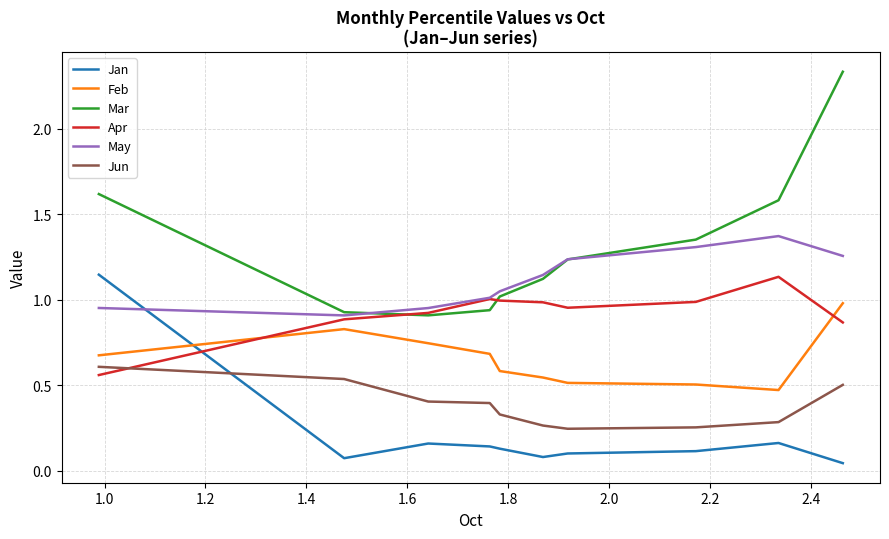

True or false: Feb and Mar intersect in this chart.

False